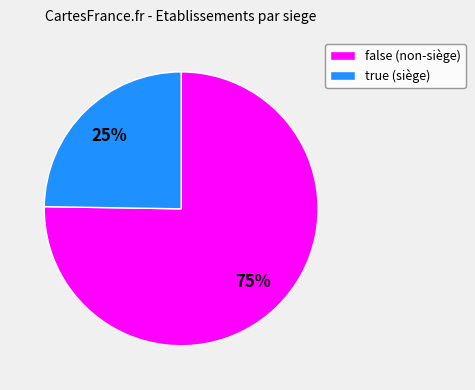

To the nearest percent, what is the average slice percentage?

50%